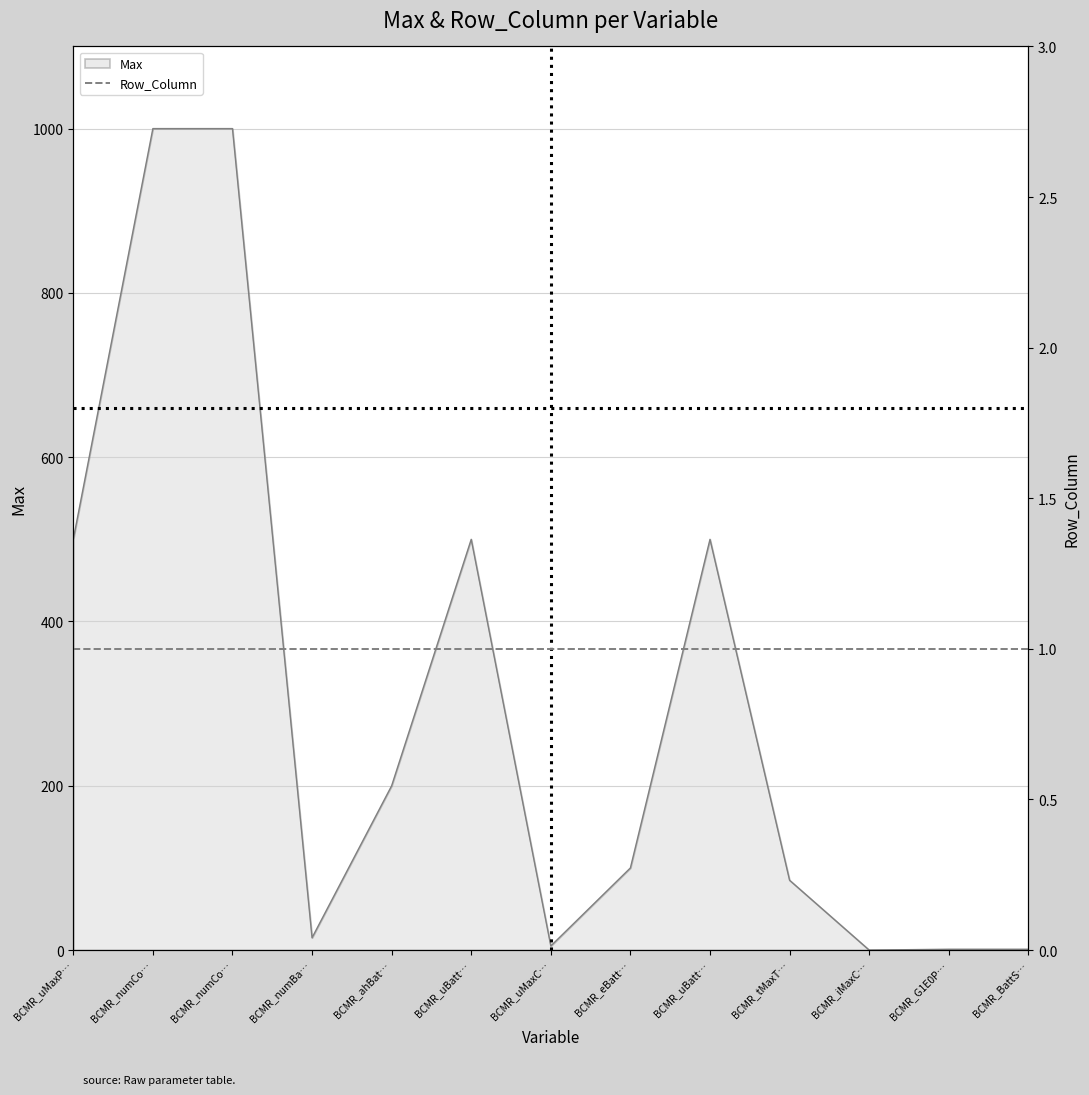

How many lines are shown in the chart?

1